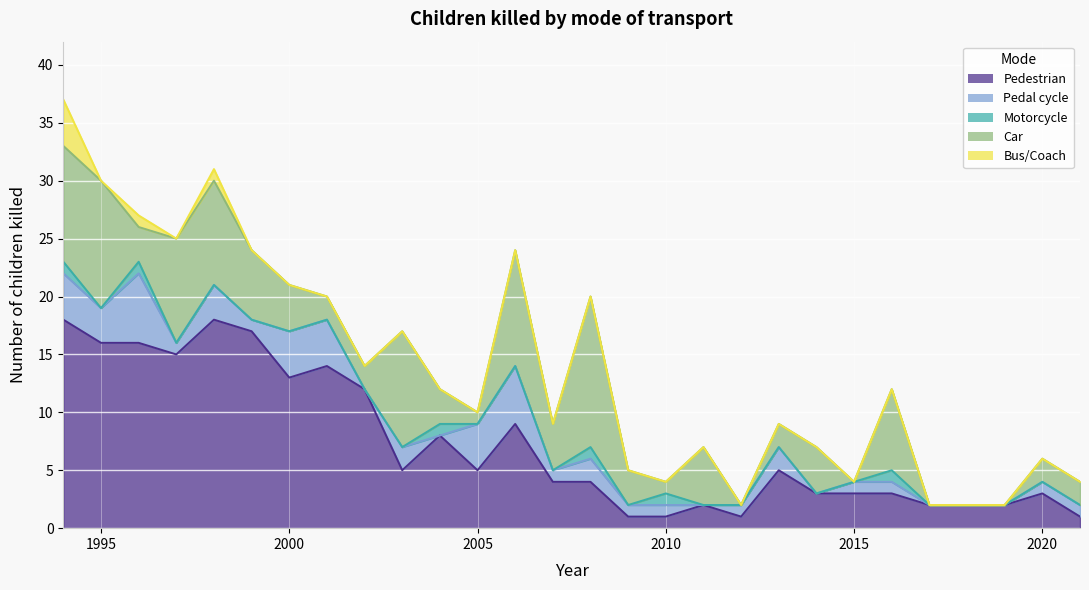

Which has a higher value, 1998 or 2003?

1998